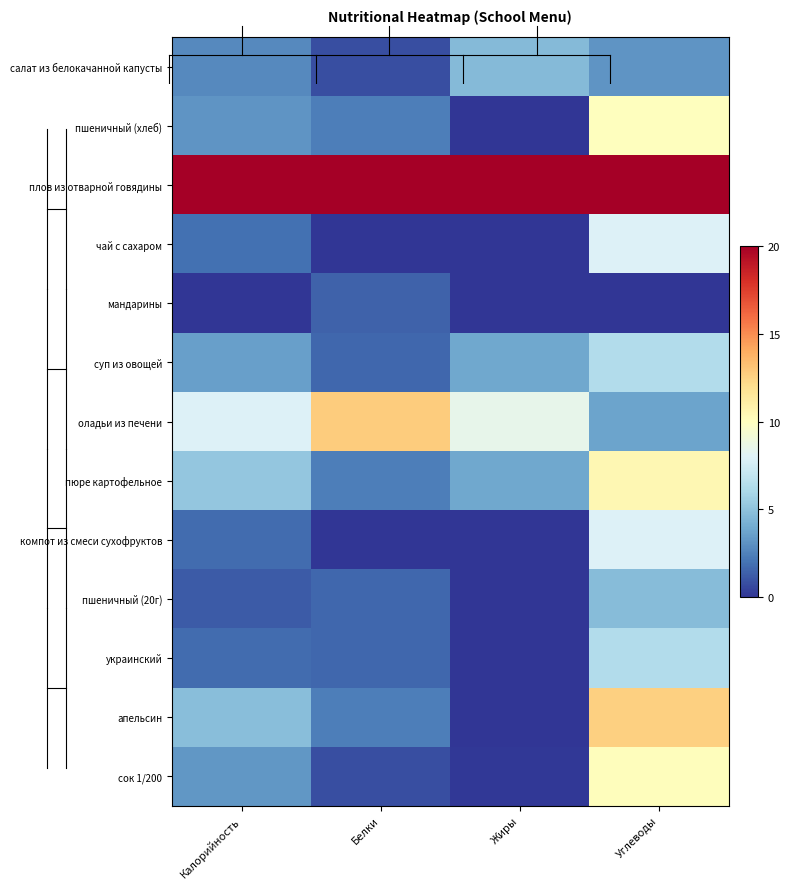

Reading left to right, extract all data points from this chart.

салат из белокачанной капусты: Калорийность=2.7	Белки=0.8	Жиры=4.6	Углеводы=3.2
пшеничный (хлеб): Калорийность=3.1	Белки=2.4	Жиры=0.0	Углеводы=10.0
плов из отварной говядины: Калорийность=20.0	Белки=20.0	Жиры=20.0	Углеводы=20.0
чай с сахаром: Калорийность=1.9	Белки=0.0	Жиры=0.0	Углеводы=7.9
мандарины: Калорийность=0.0	Белки=1.4	Жиры=0.0	Углеводы=0.0
суп из овощей: Калорийность=3.6	Белки=1.6	Жиры=3.8	Углеводы=6.3
оладьи из печени: Калорийность=7.9	Белки=12.8	Жиры=8.5	Углеводы=3.7
пюре картофельное: Калорийность=5.2	Белки=2.4	Жиры=3.8	Углеводы=10.5
компот из смеси сухофруктов: Калорийность=1.8	Белки=0.0	Жиры=0.0	Углеводы=7.9
пшеничный (20г): Калорийность=1.2	Белки=1.6	Жиры=0.0	Углеводы=4.7
украинский: Калорийность=1.8	Белки=1.6	Жиры=0.0	Углеводы=6.3
апельсин: Калорийность=4.8	Белки=2.4	Жиры=0.0	Углеводы=12.6
сок 1/200: Калорийность=3.2	Белки=0.8	Жиры=0.2	Углеводы=10.1